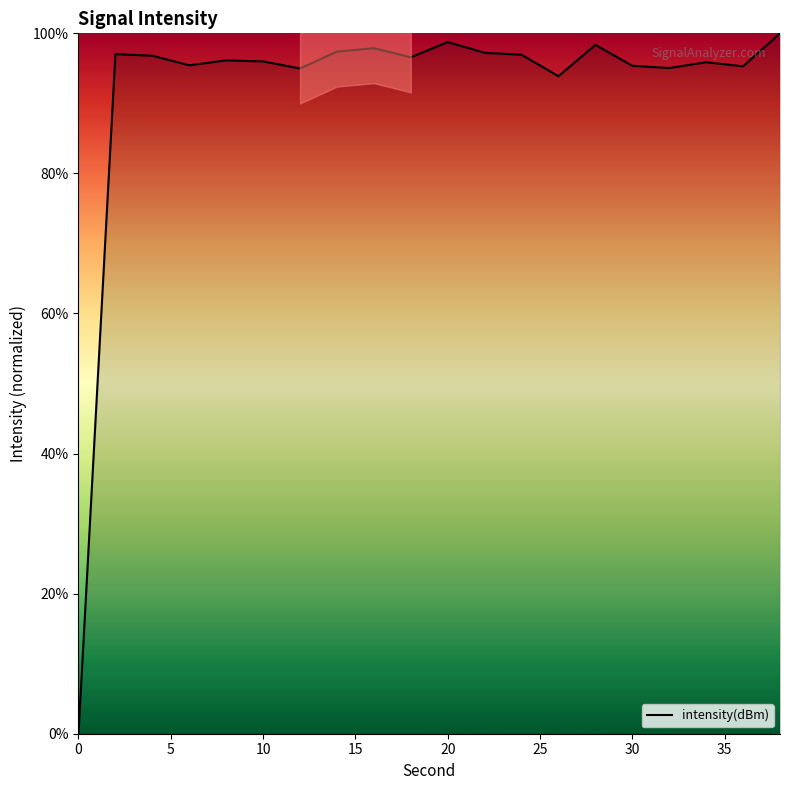

What is the maximum value for intensity(dBm)?

100.0